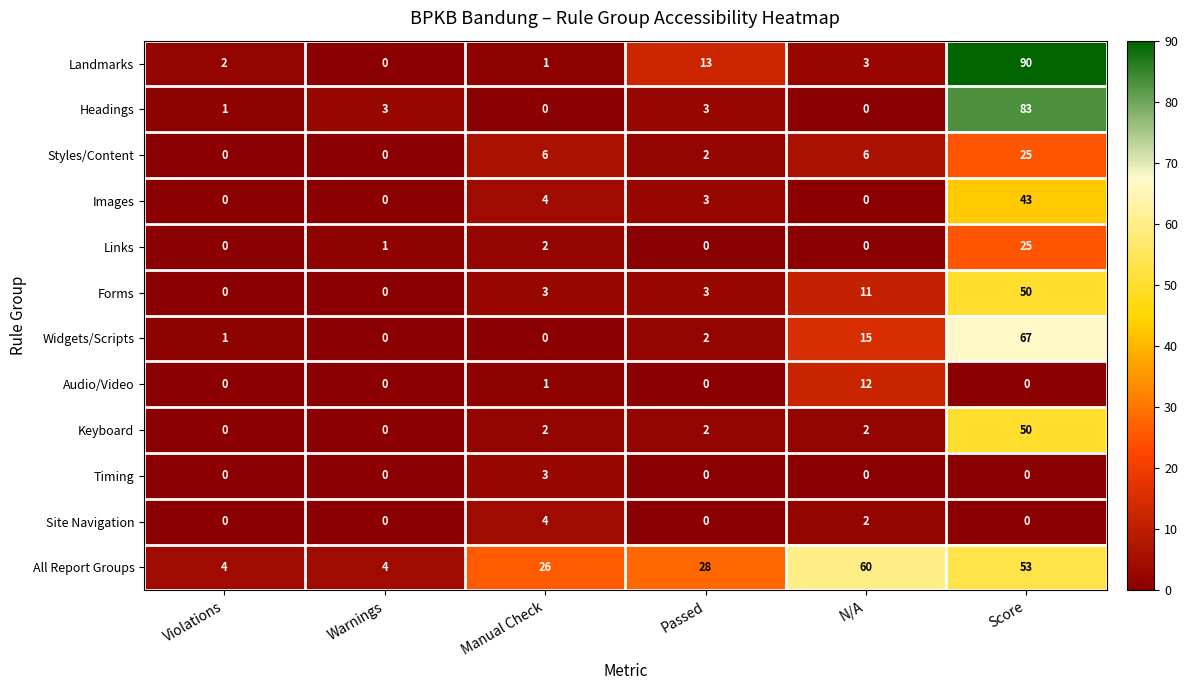

At which label does Widgets/Scripts reach its peak?

Score